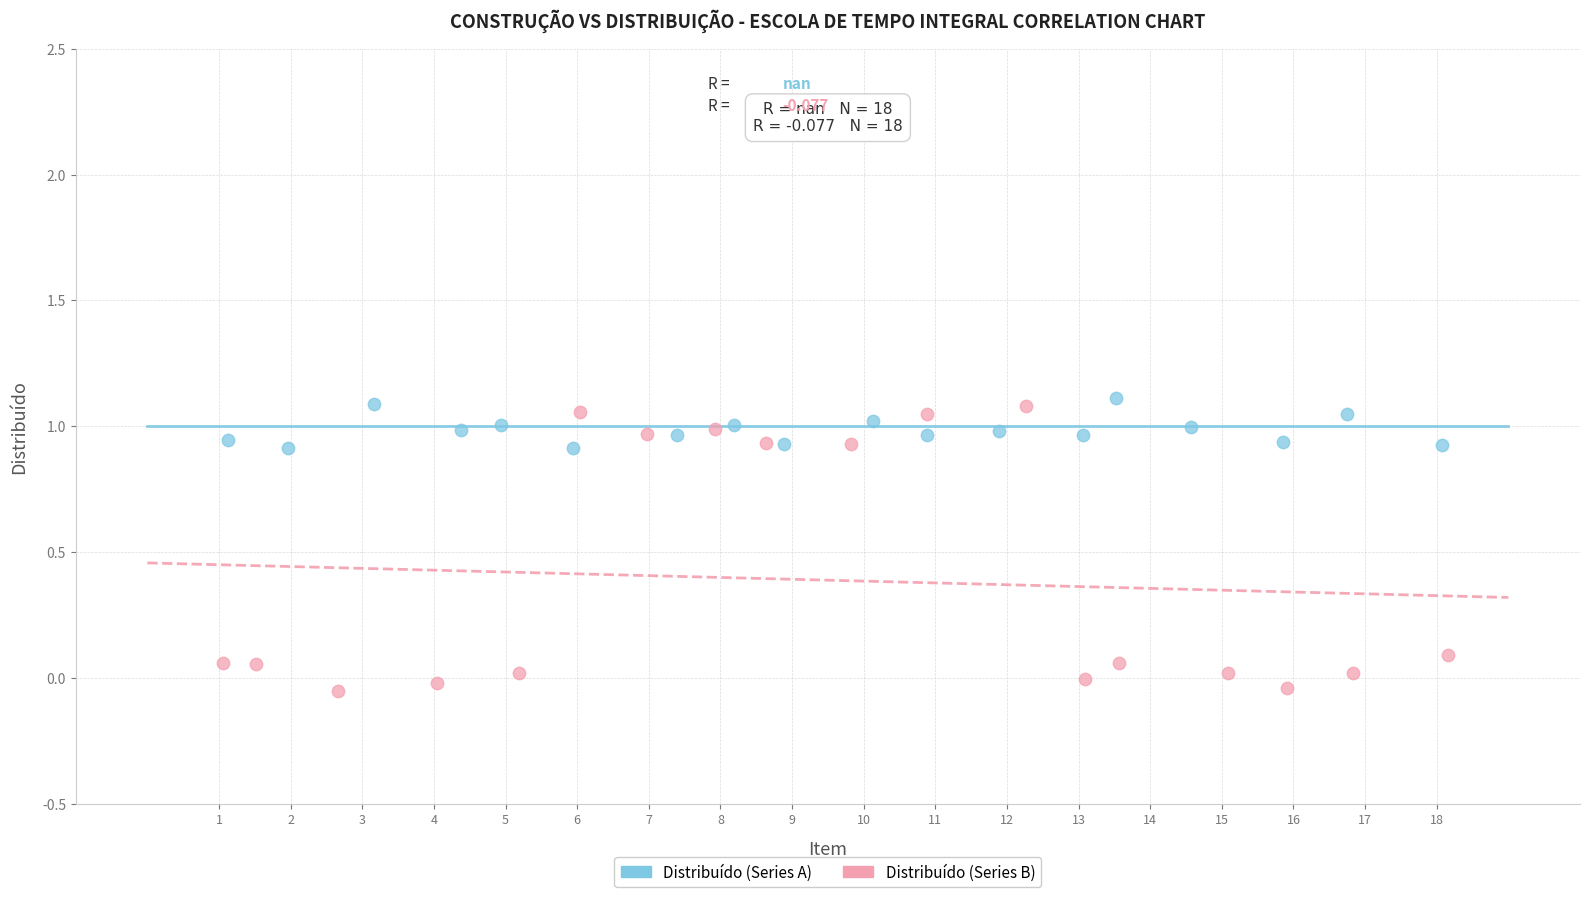

What are all the series names shown in the legend?

Distribuído (Series A), Distribuído (Series B)